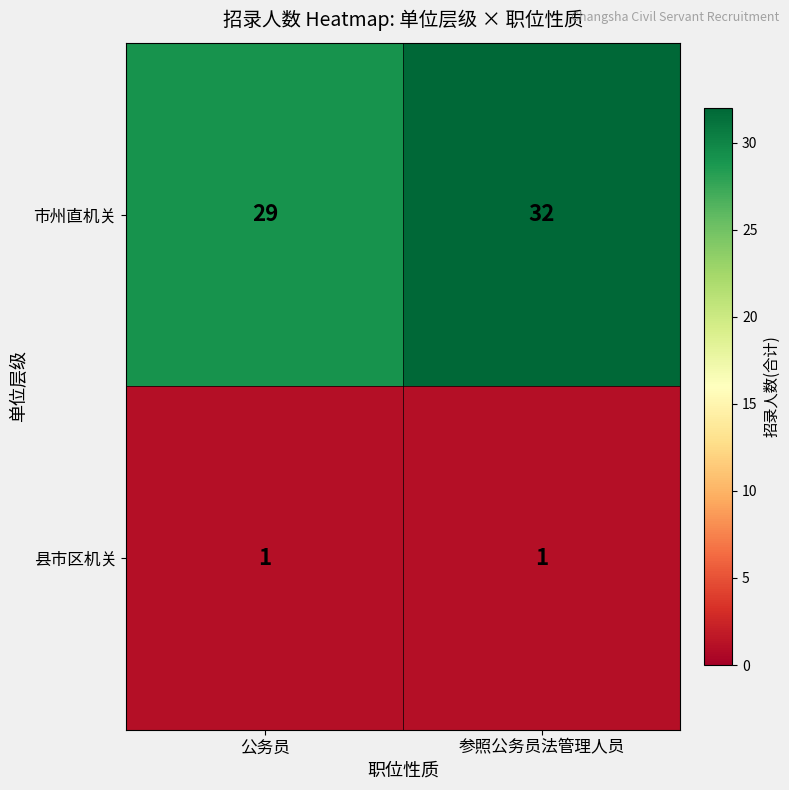

Reading left to right, what are all the values shown in this chart?

市州直机关: 公务员=29	参照公务员法管理人员=32
县市区机关: 公务员=1	参照公务员法管理人员=1